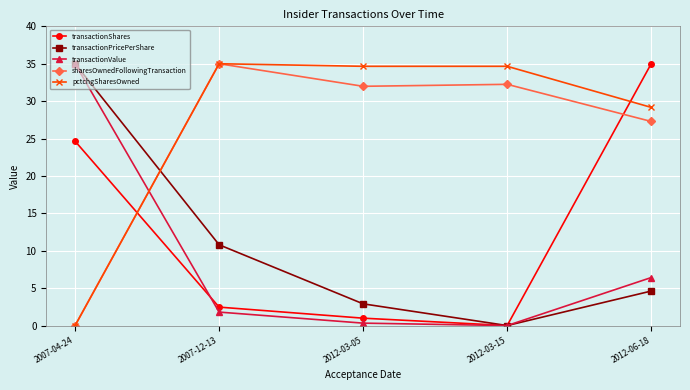

True or false: transactionShares and pctchgSharesOwned intersect in this chart.

True